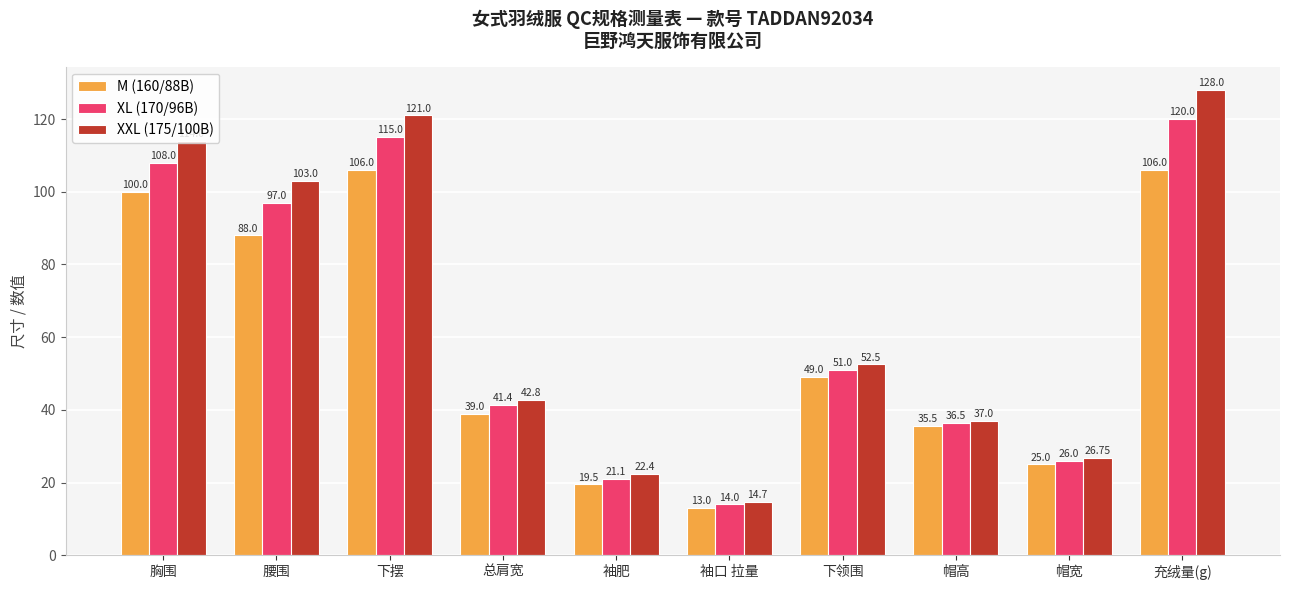

Reading left to right, extract all data points from this chart.

M (160/88B): 胸围=100.0	腰围=88.0	下摆=106.0	总肩宽=39.0	袖肥=19.5	袖口 拉量=13.0	下领围=49.0	帽高=35.5	帽宽=25.0	充绒量(g)=106.0
XL (170/96B): 胸围=108.0	腰围=97.0	下摆=115.0	总肩宽=41.4	袖肥=21.1	袖口 拉量=14.0	下领围=51.0	帽高=36.5	帽宽=26.0	充绒量(g)=120.0
XXL (175/100B): 胸围=114.0	腰围=103.0	下摆=121.0	总肩宽=42.8	袖肥=22.4	袖口 拉量=14.7	下领围=52.5	帽高=37.0	帽宽=26.8	充绒量(g)=128.0